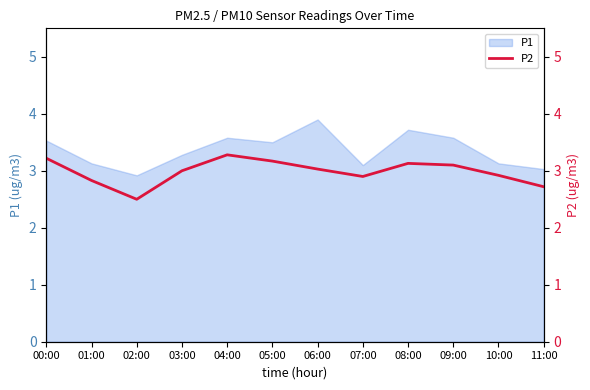

At which label does P1 reach its peak?

06:00